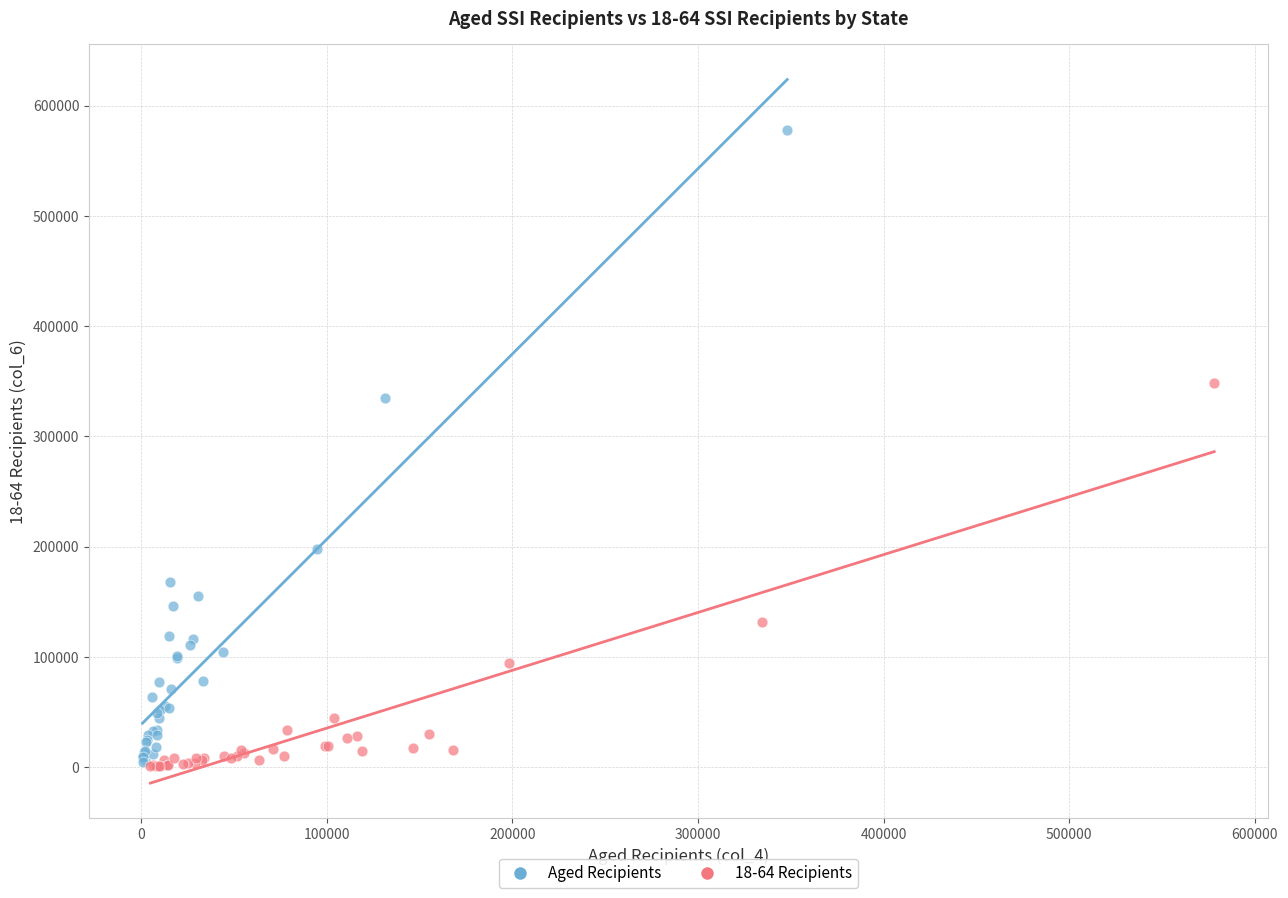

What are all the series names shown in the legend?

Aged Recipients, 18-64 Recipients